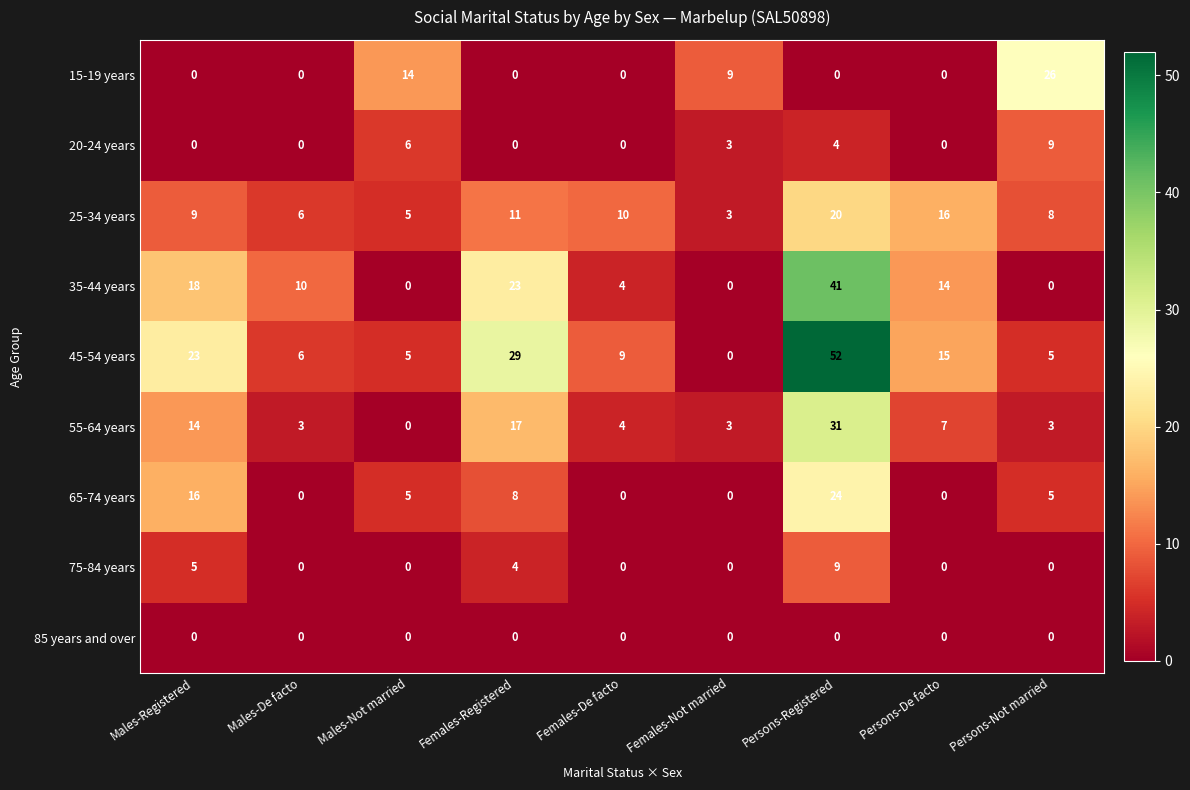

What is the total value across all series at Males-Not married?

35